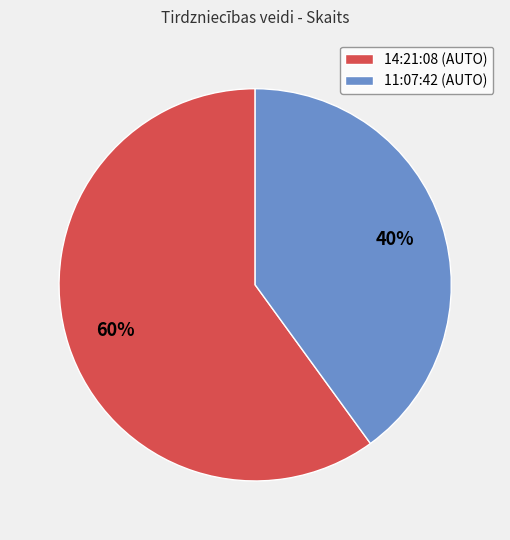

How many segments does this pie chart have?

2